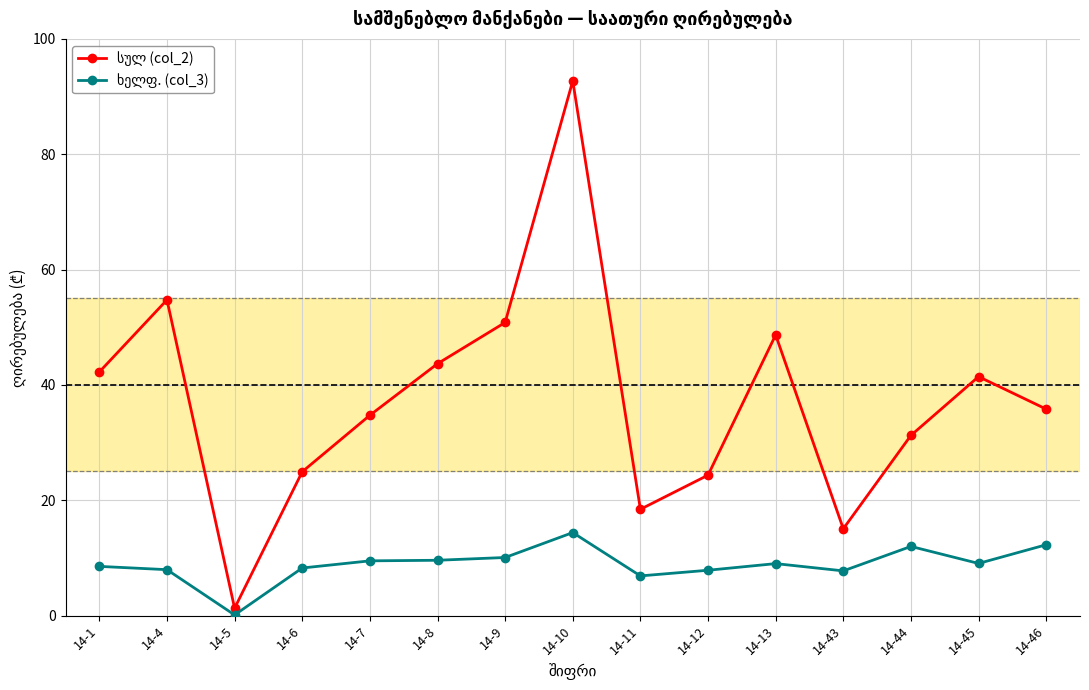

At which category is the sum across all series the highest?

14-10